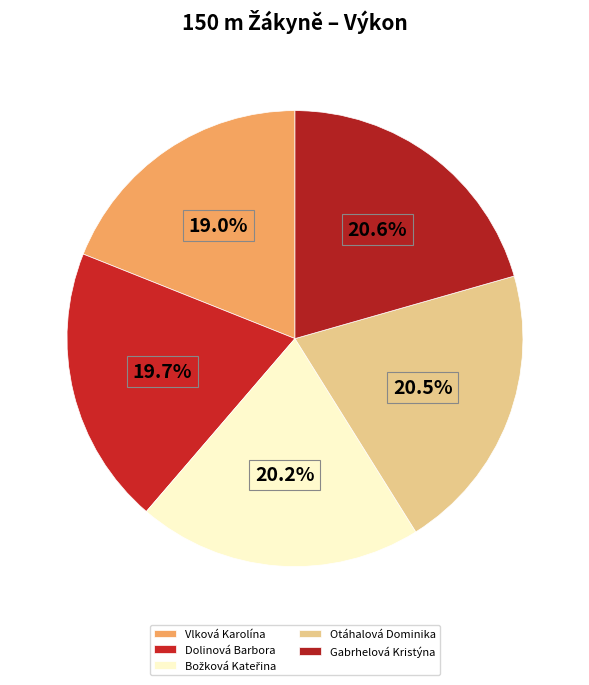

To the nearest percent, what is the average slice percentage?

20%